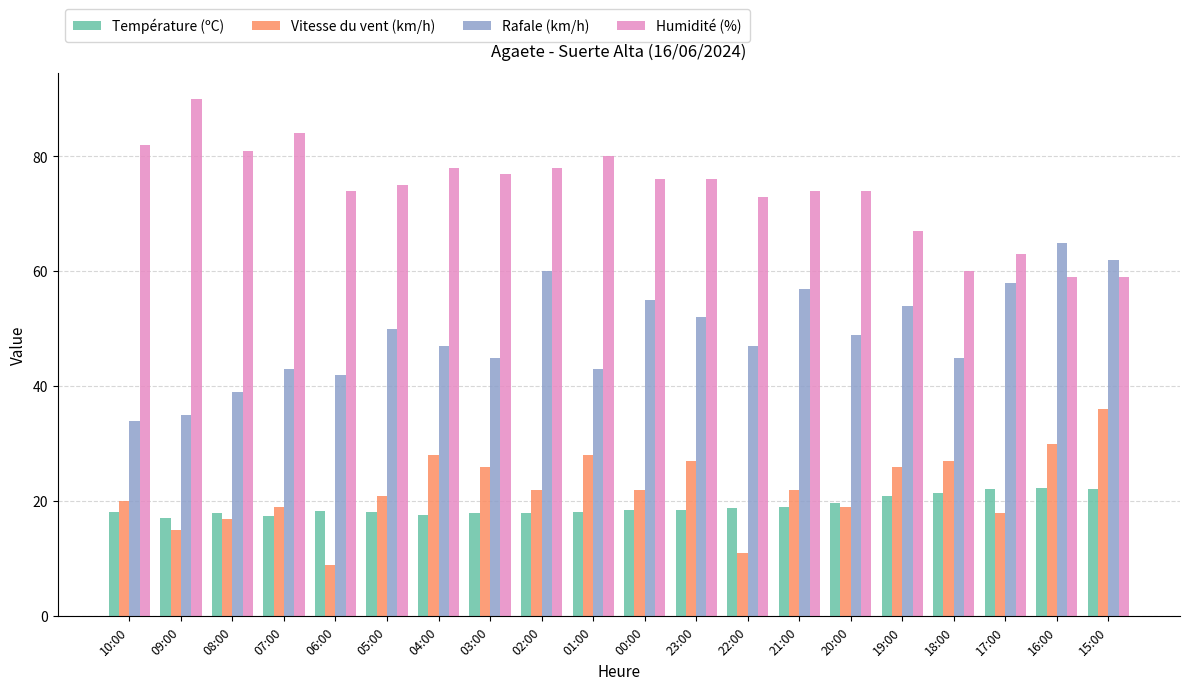

What is the highest value of the Humidité (%) series?

90.0